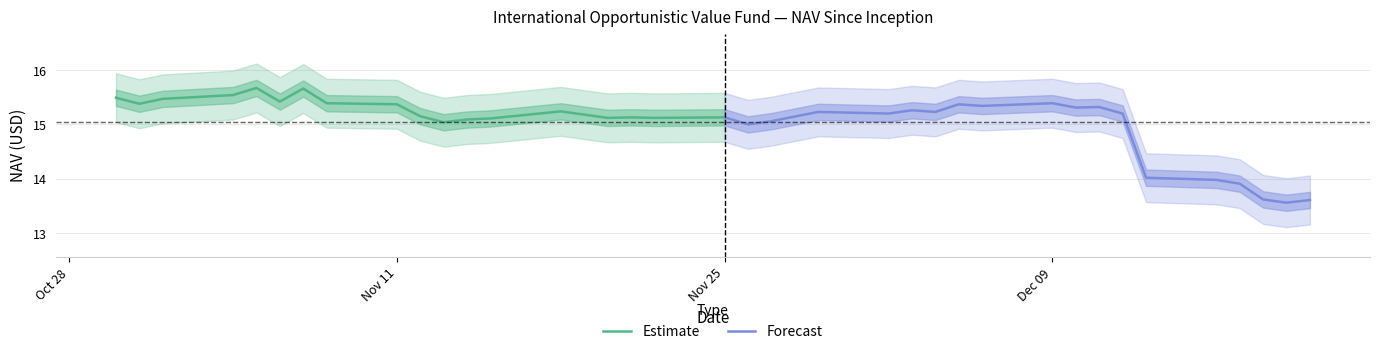

What is the lowest value of the Estimate series?

15.0